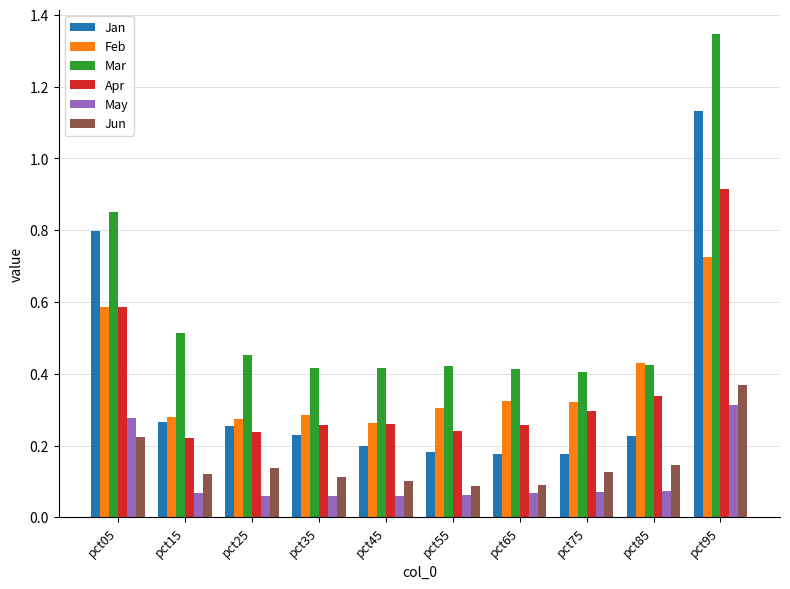

Count the May values in the range 0 to 1.

10